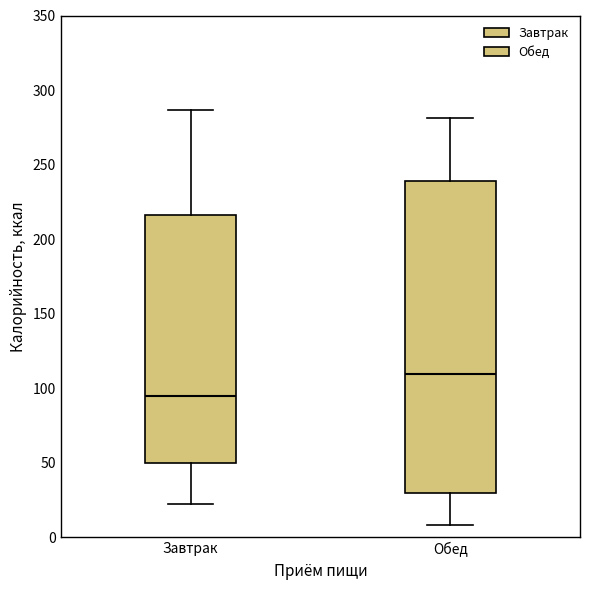

Which box has the lowest median line?

Завтрак